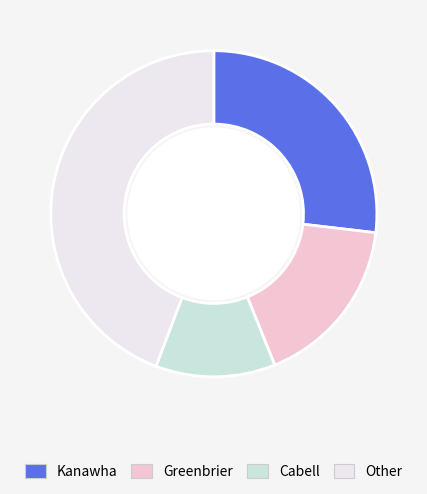

Is there any slice that represents more than half of the pie?

No